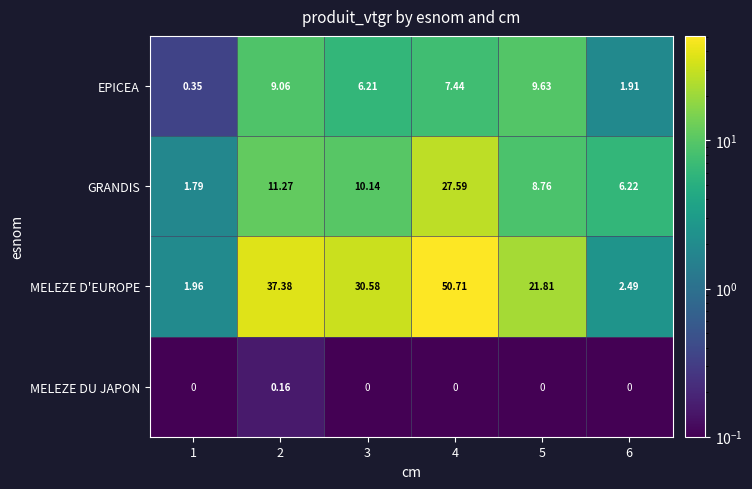

Between 1 and 5, which series saw the biggest shift?

MELEZE D'EUROPE